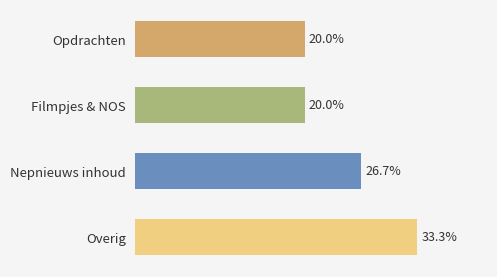

Where is the data nearest to the value 26?

Nepnieuws inhoud